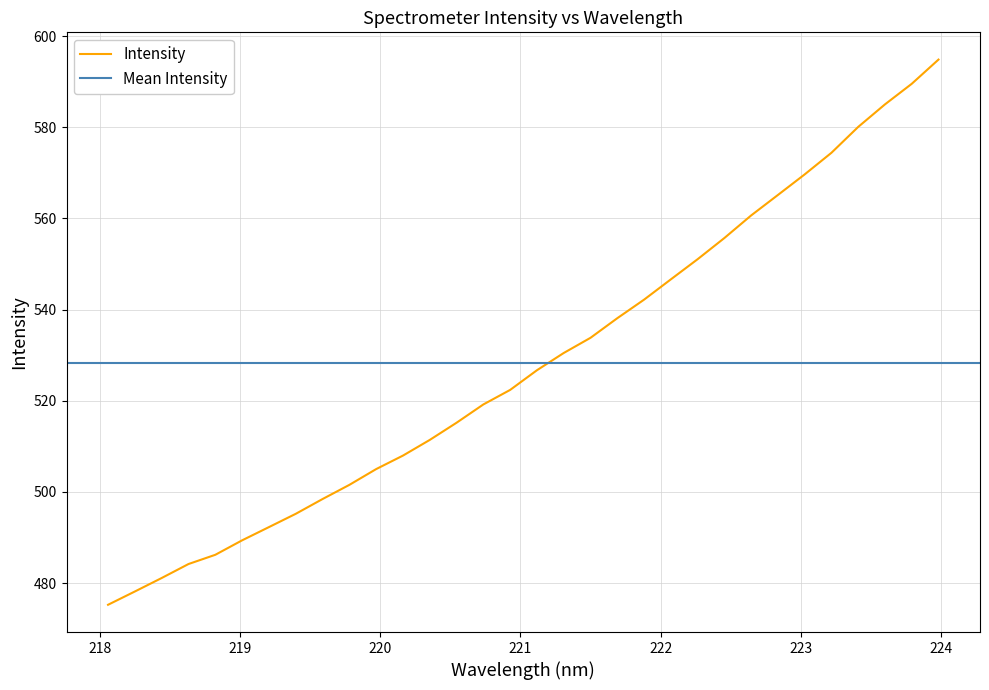

What is the change in value from 222.263 to 223.5987?

+34.0